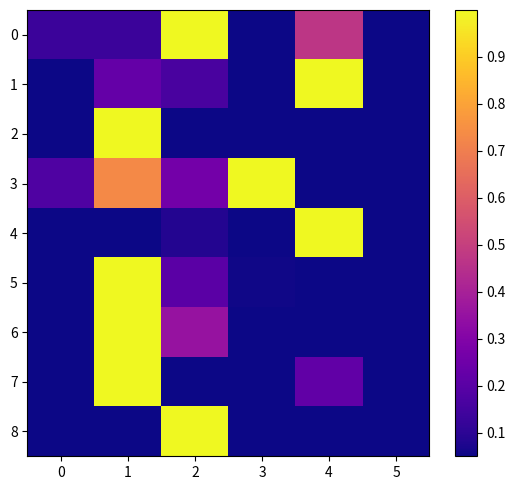

Count the number of data series in this chart.

9